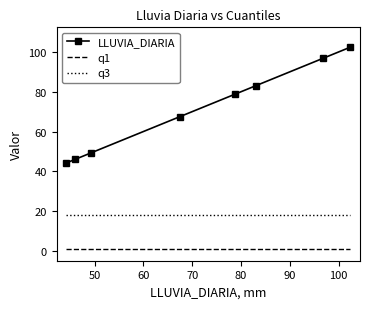

True or false: LLUVIA_DIARIA and q3 cross at least once.

False